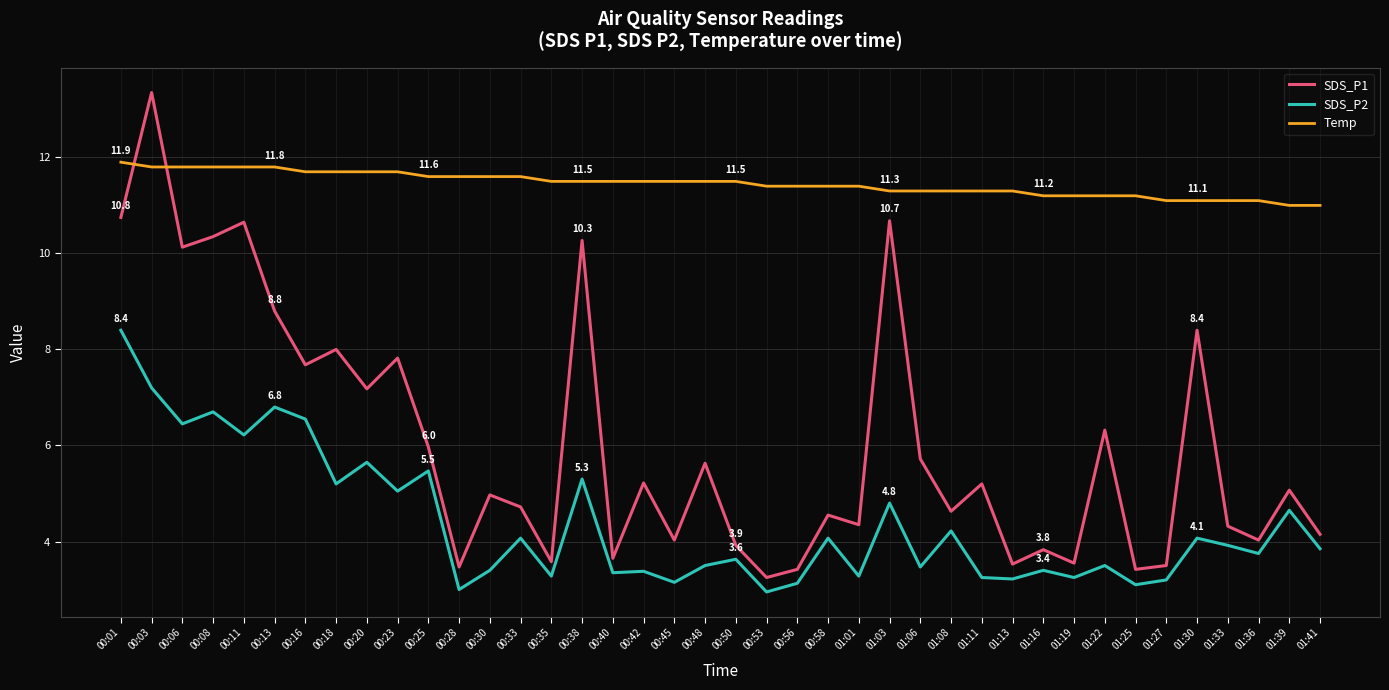

True or false: SDS_P2 has a value of 3.0 at 00:28.

True